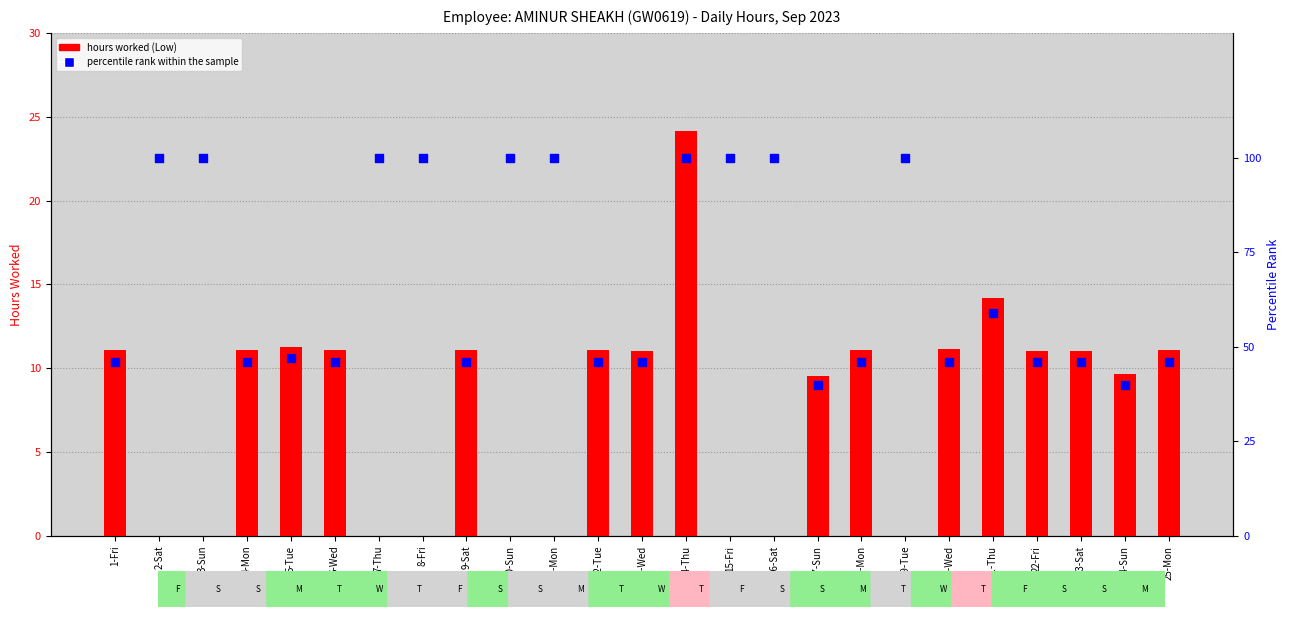

At which category is the sum across all series the highest?

14-Thu